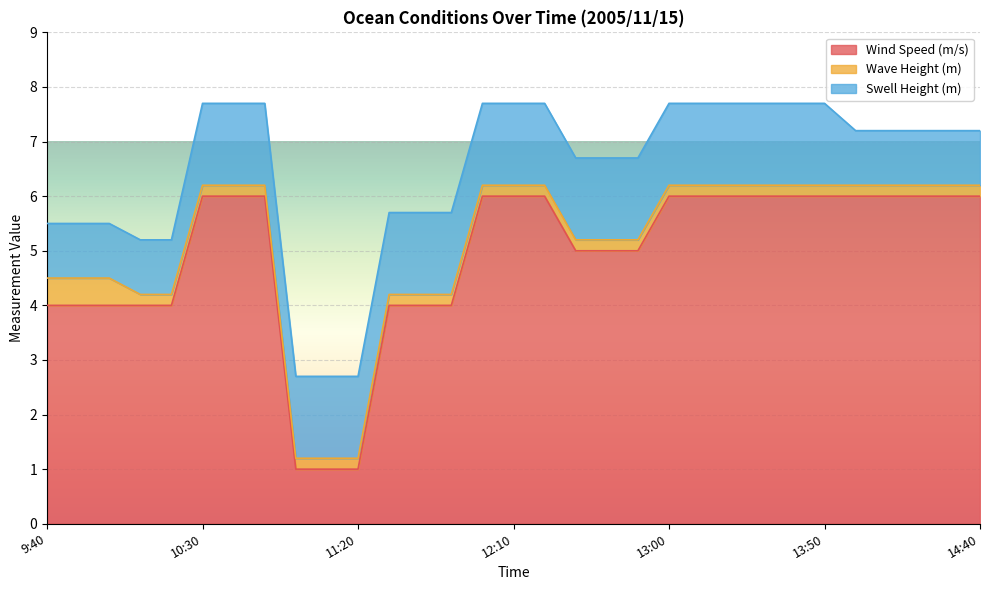

What is the highest value of the Wind Speed (m/s) series?

6.0